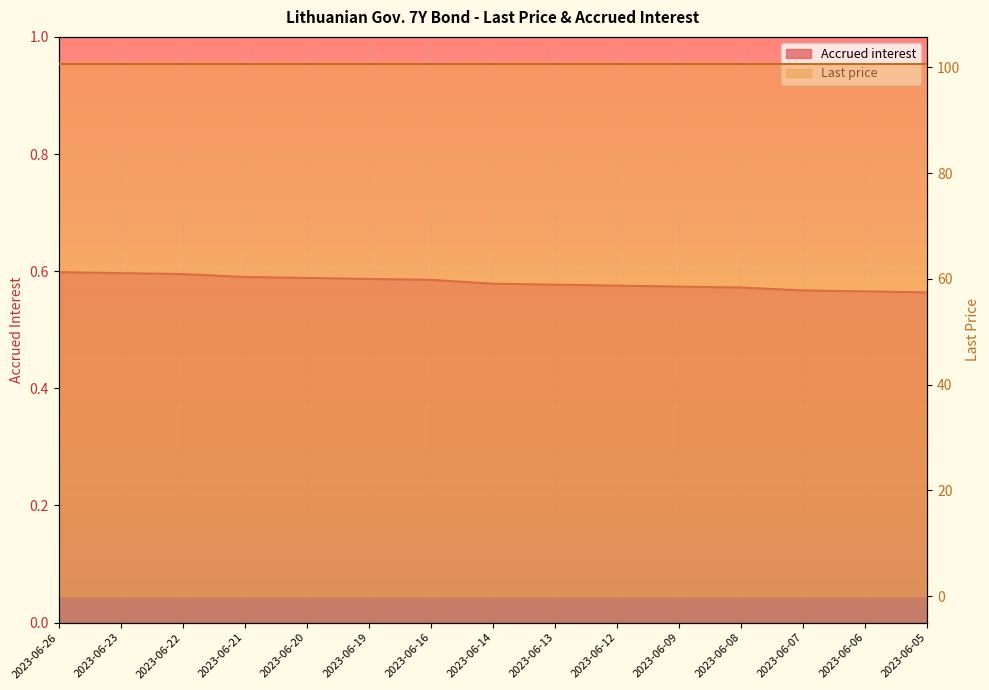

What is the value of the 4th point from the left?

0.6